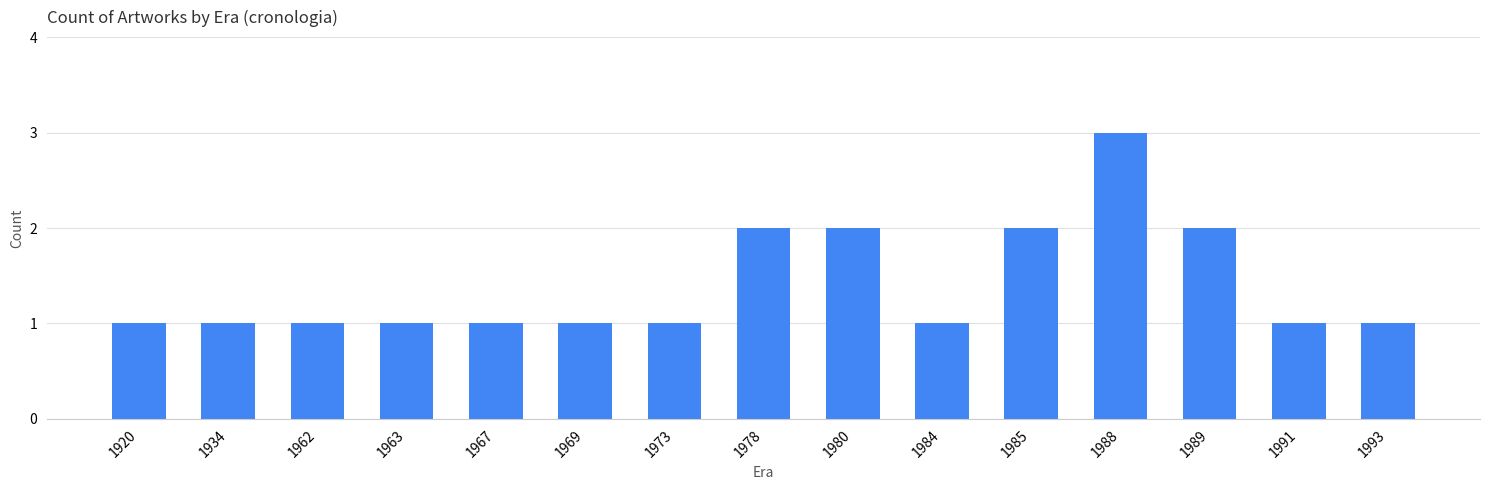

Read the value at 1934.

1